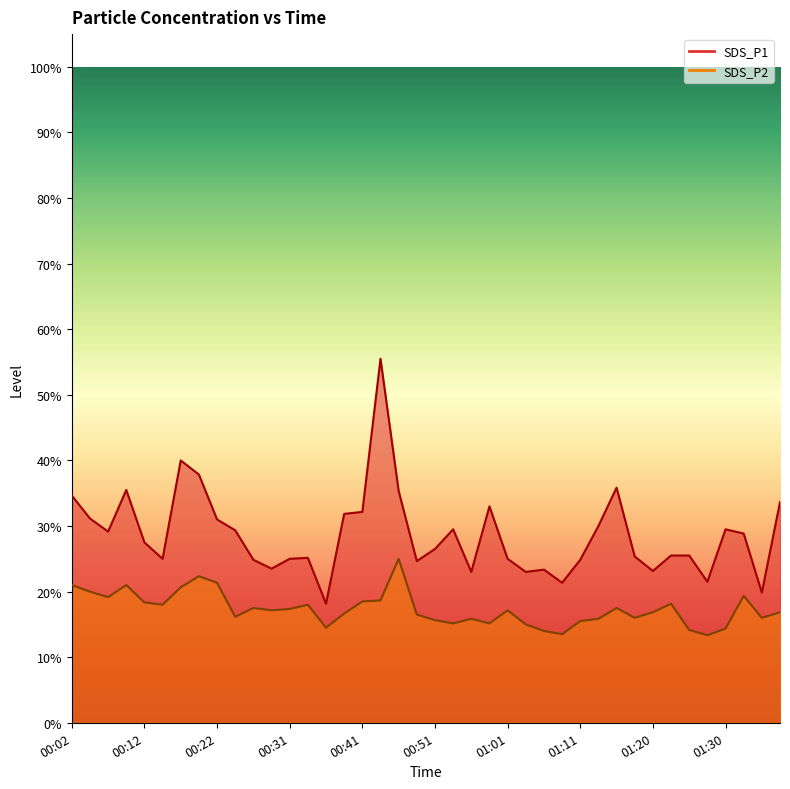

What is the sum of the SDS_P2 values at 01:33 and 00:22?

40.7